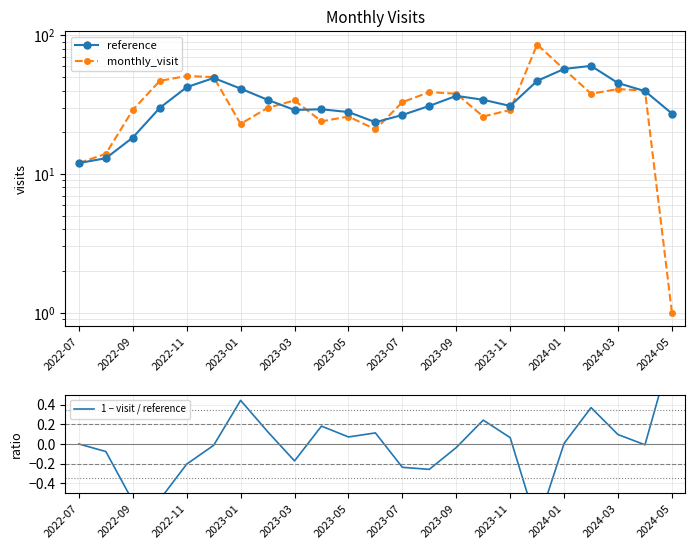

What is the value of the monthly_visit point at the 10th from the left?

24.0